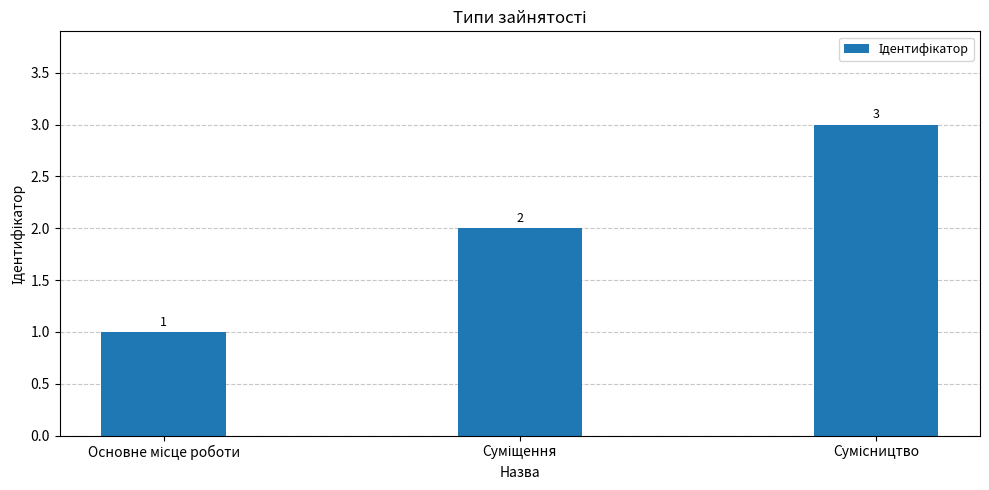

What is the sum of all values?

6